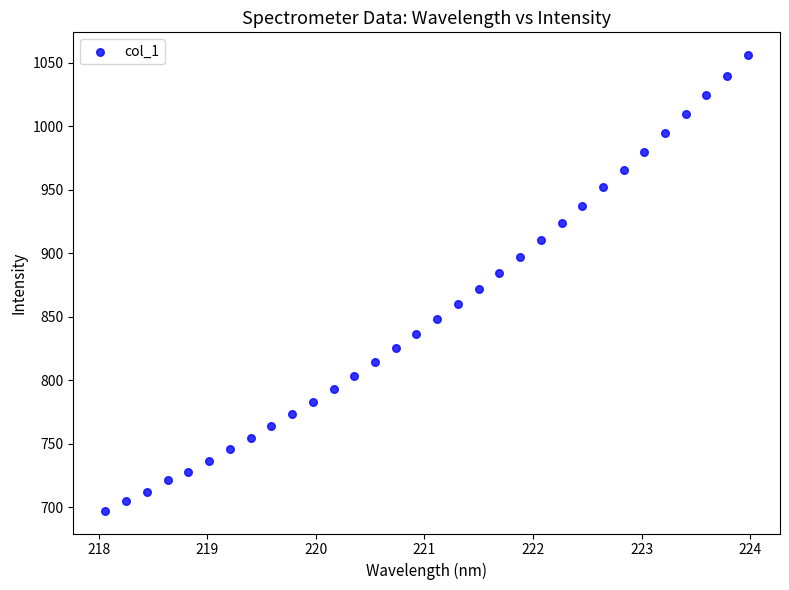

What Y value in the scatter plot is closest to 876?

871.9